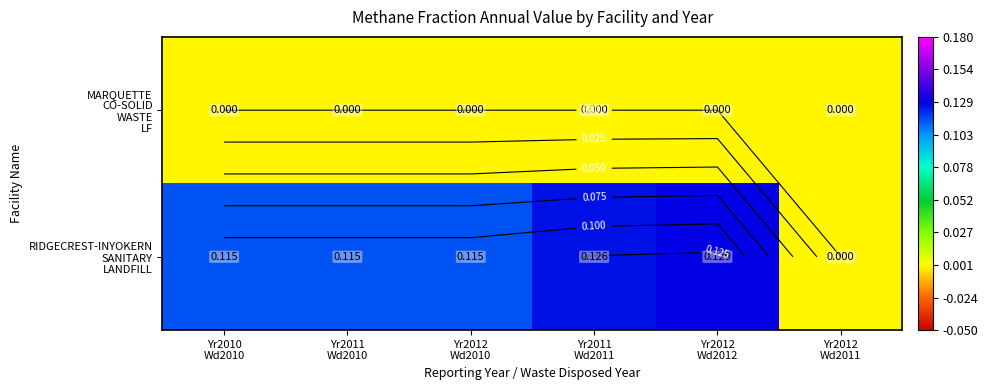

Between Yr2011
Wd2010 and Yr2012
Wd2010, which is larger?

Yr2011
Wd2010